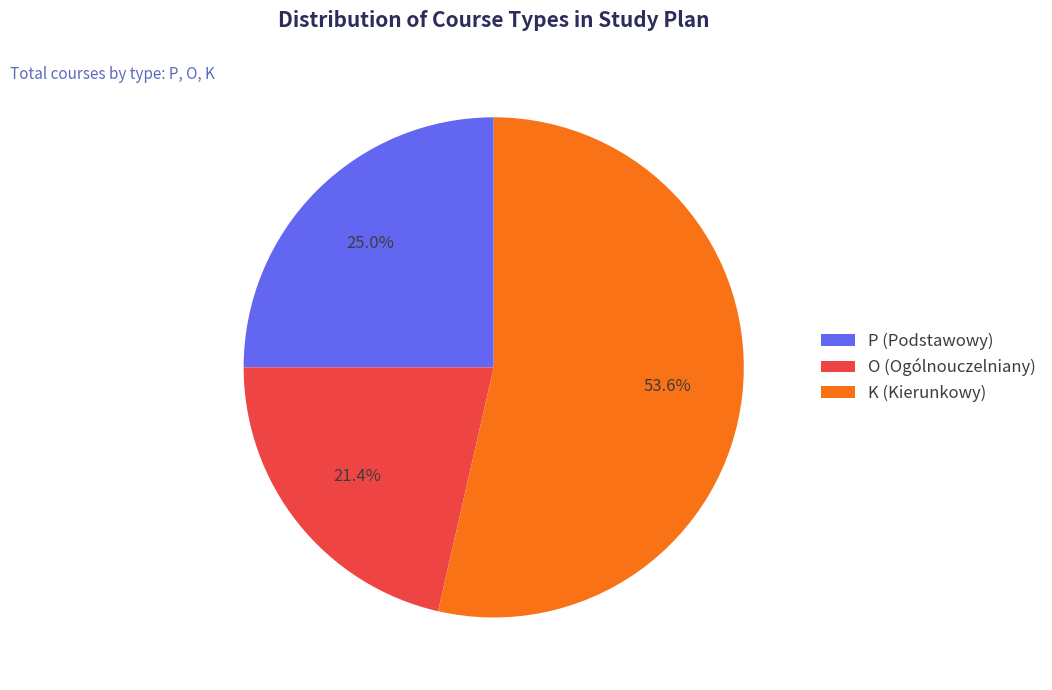

Does any single category account for the majority?

Yes